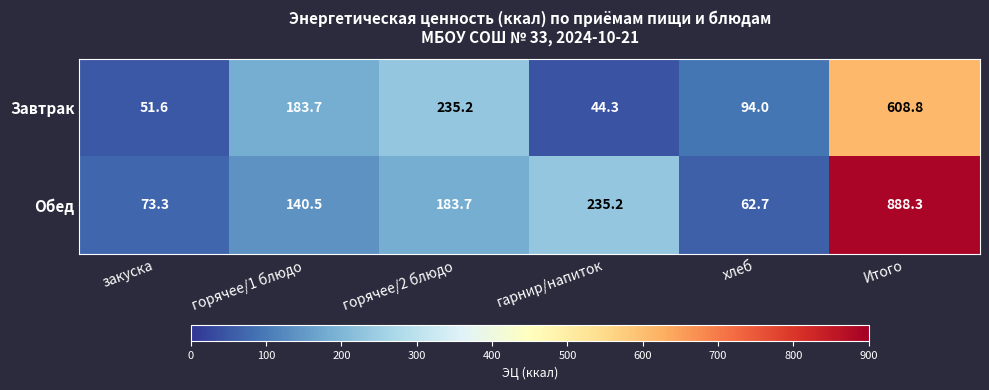

Reading left to right, transcribe all the data shown in this chart.

Завтрак: закуска=51.6	горячее/1 блюдо=183.7	горячее/2 блюдо=235.2	гарнир/напиток=44.3	хлеб=94.0	Итого=608.8
Обед: закуска=73.3	горячее/1 блюдо=140.5	горячее/2 блюдо=183.7	гарнир/напиток=235.2	хлеб=62.7	Итого=888.3